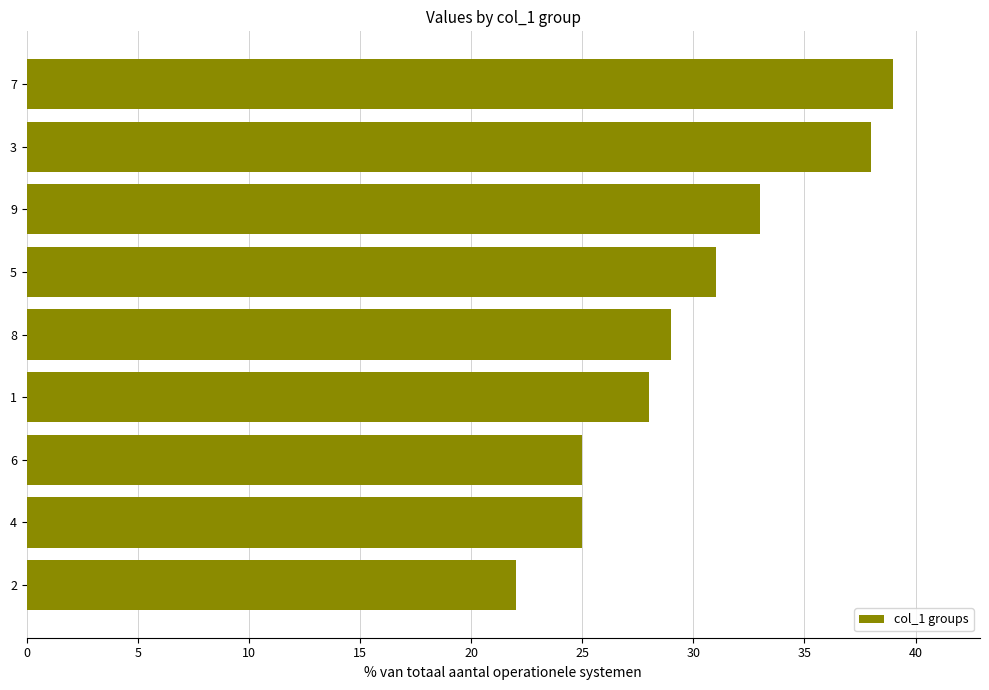

What is the label of the 3rd bar from the top?

9